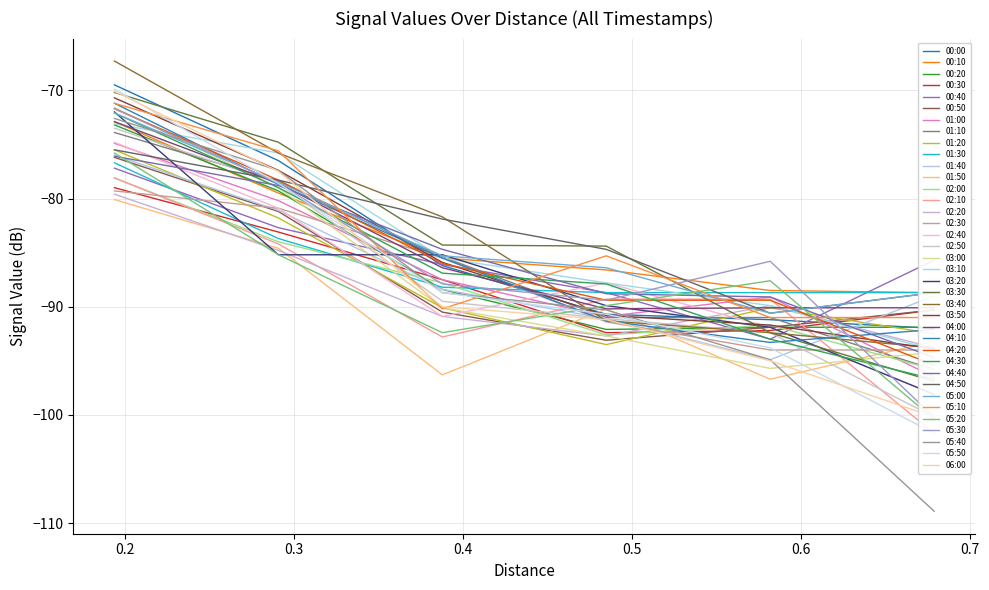

Rank the categories by 0.679 value from highest to lowest.

2007/08/28 00:40, 2007/08/28 00:10, 2007/08/28 01:30, 2007/08/28 04:50, 2007/08/28 05:00, 2007/08/28 01:40, 2007/08/28 04:00, 2007/08/28 00:30, 2007/08/28 00:50, 2007/08/28 05:10, 2007/08/28 00:20, 2007/08/28 00:00, 2007/08/28 04:10, 2007/08/28 01:20, 2007/08/28 01:50, 2007/08/28 02:20, 2007/08/28 03:40, 2007/08/28 03:50, 2007/08/28 02:30, 2007/08/28 03:10, 2007/08/28 03:00, 2007/08/28 04:40, 2007/08/28 04:20, 2007/08/28 01:10, 2007/08/28 02:00, 2007/08/28 01:00, 2007/08/28 04:30, 2007/08/28 03:30, 2007/08/28 02:40, 2007/08/28 03:20, 2007/08/28 02:50, 2007/08/28 05:30, 2007/08/28 06:00, 2007/08/28 05:20, 2007/08/28 02:10, 2007/08/28 05:50, 2007/08/28 05:40